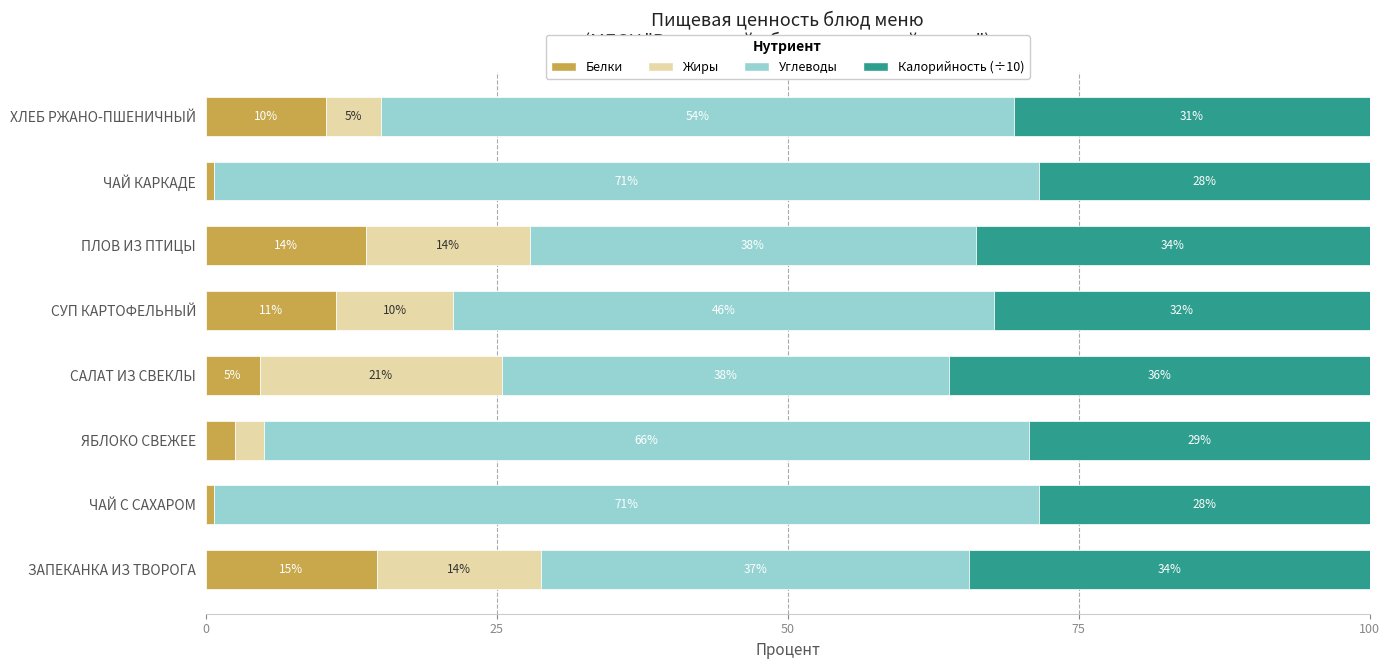

What are all the series names shown in the legend?

Белки, Жиры, Углеводы, Калорийность (÷10)